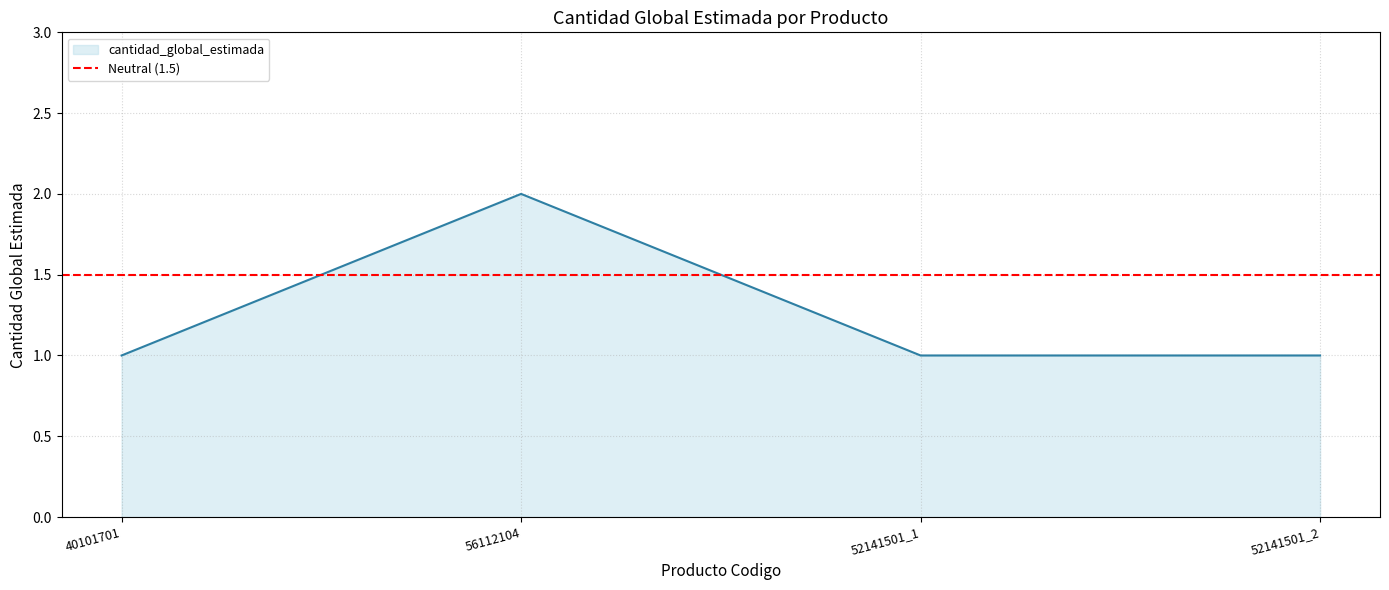

What is the minimum value shown in the chart?

1